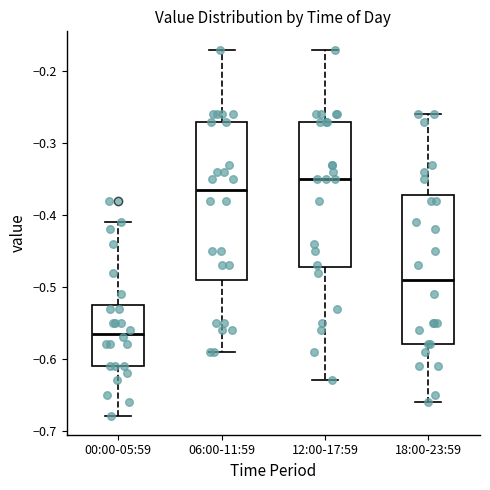

Reading left to right, read every box against the y-axis: the position of its median line, the range the box covers, and the ends of its whiskers. The values are not printed on the chart, so give them approximately, as read against the axis.

00:00-05:59: median -0.56, box -0.61 to -0.52, whiskers -0.68 to -0.41
06:00-11:59: median -0.36, box -0.49 to -0.27, whiskers -0.59 to -0.17
12:00-17:59: median -0.35, box -0.47 to -0.27, whiskers -0.63 to -0.17
18:00-23:59: median -0.49, box -0.58 to -0.37, whiskers -0.66 to -0.26